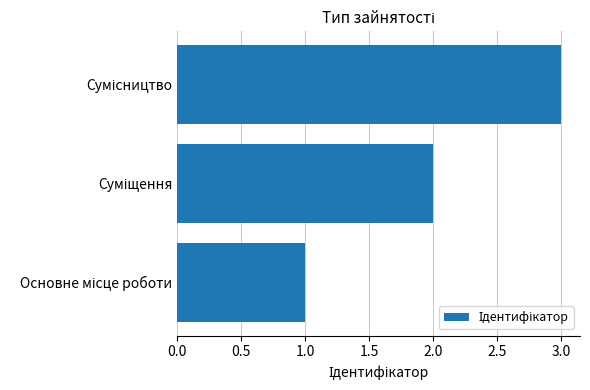

Are the bars horizontal?

Yes